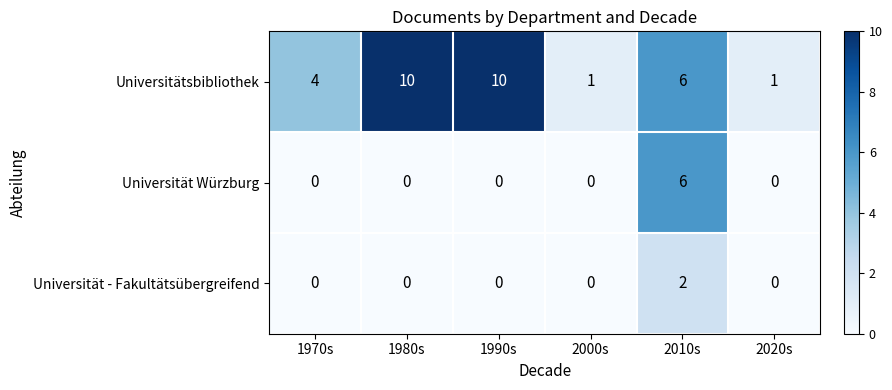

Rank the series by their maximum value, from lowest to highest.

Universität - Fakultätsübergreifend, Universität Würzburg, Universitätsbibliothek